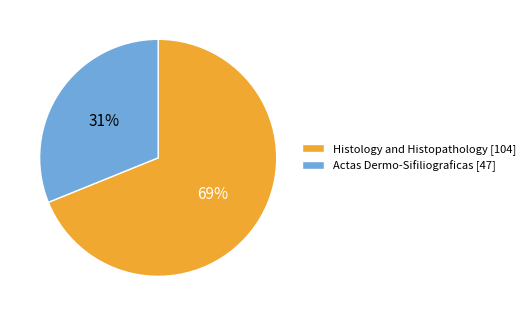

What is the smallest slice in the pie chart?

Actas Dermo-Sifiliograficas